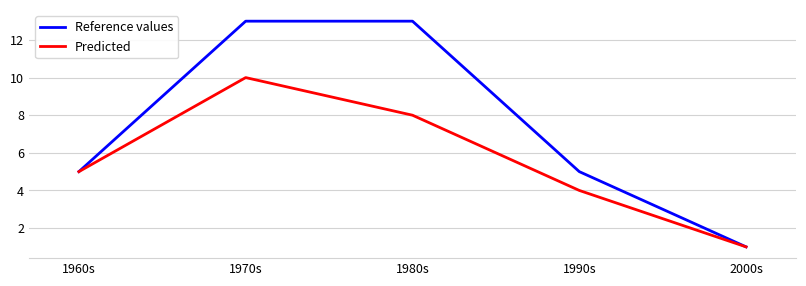

List the series in order of their peak value, lowest first.

Predicted, Reference values